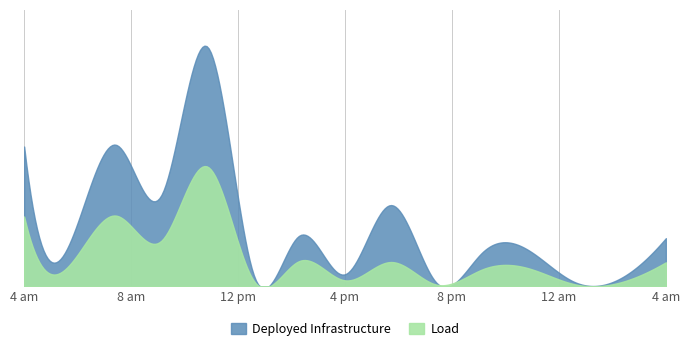

True or false: Deployed Infrastructure and Load cross at least once.

False